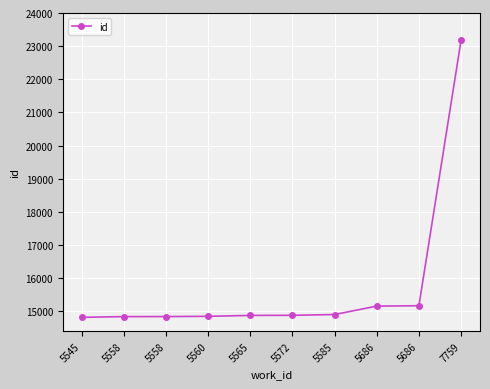

List the labels in order of value, largest first.

7759, 5686, 5686, 5585, 5572, 5565, 5560, 5558, 5558, 5545